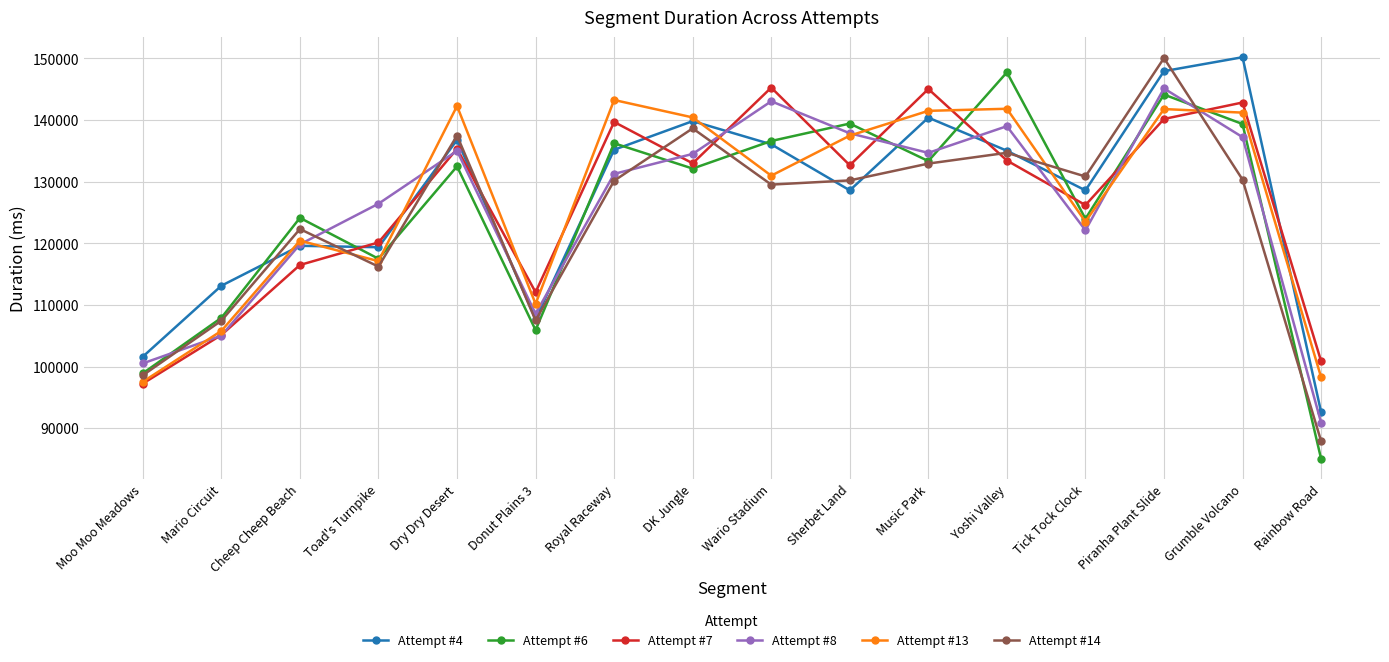

What is the label of the 14th point from the right?

Cheep Cheep Beach